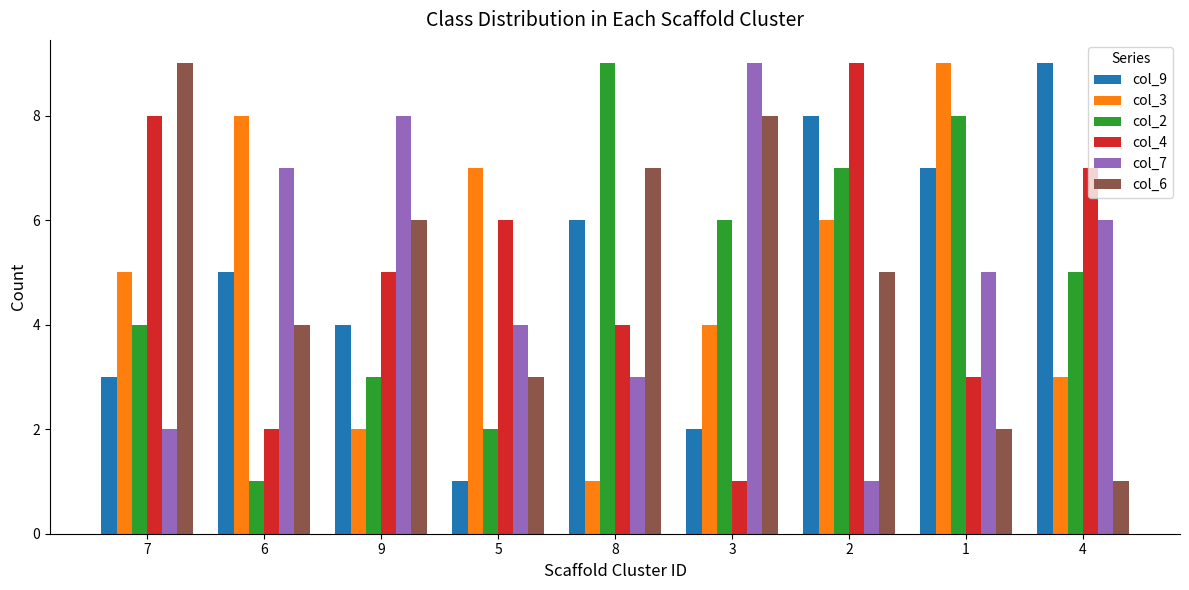

Rank the categories by col_7 value from lowest to highest.

2, 7, 8, 5, 1, 4, 6, 9, 3